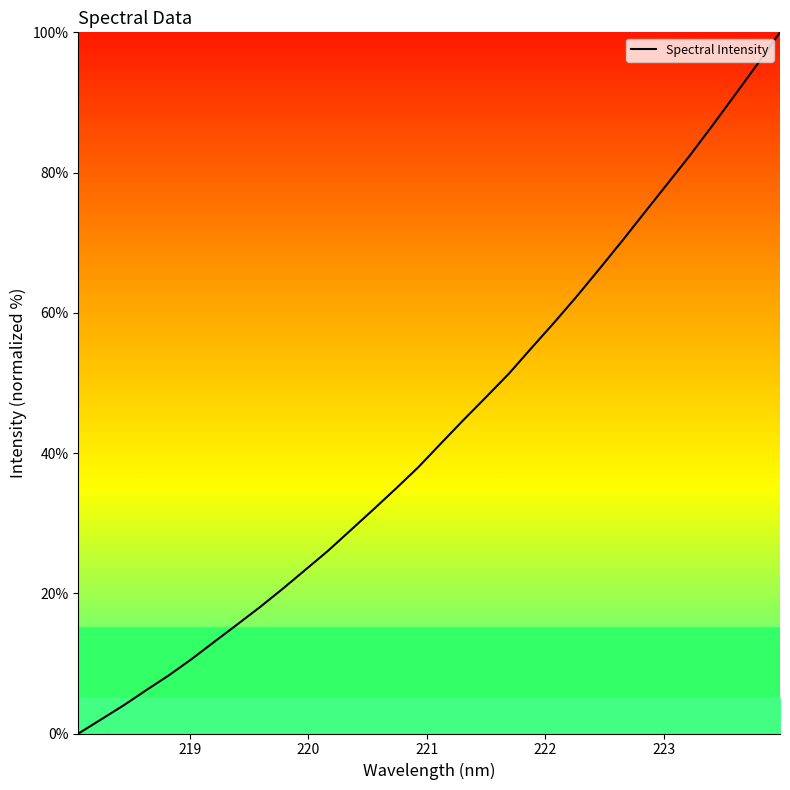

What is the difference between the maximum and minimum values?

100.0